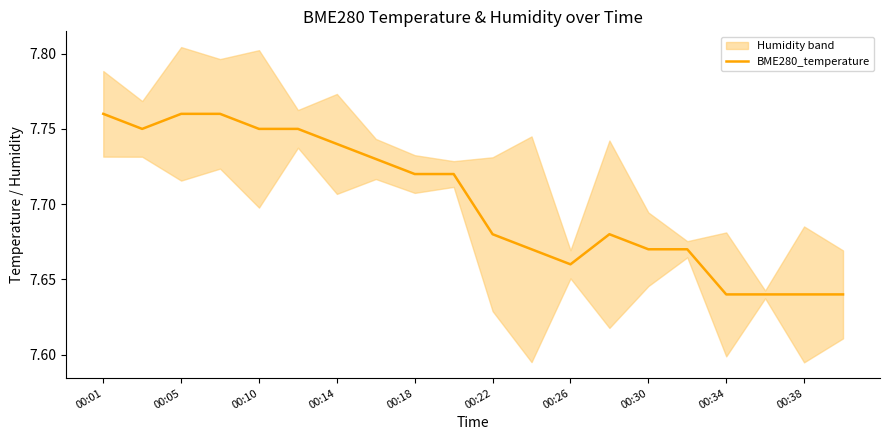

The value of BME280_temperature at 00:38 is 11.1. True or false?

False